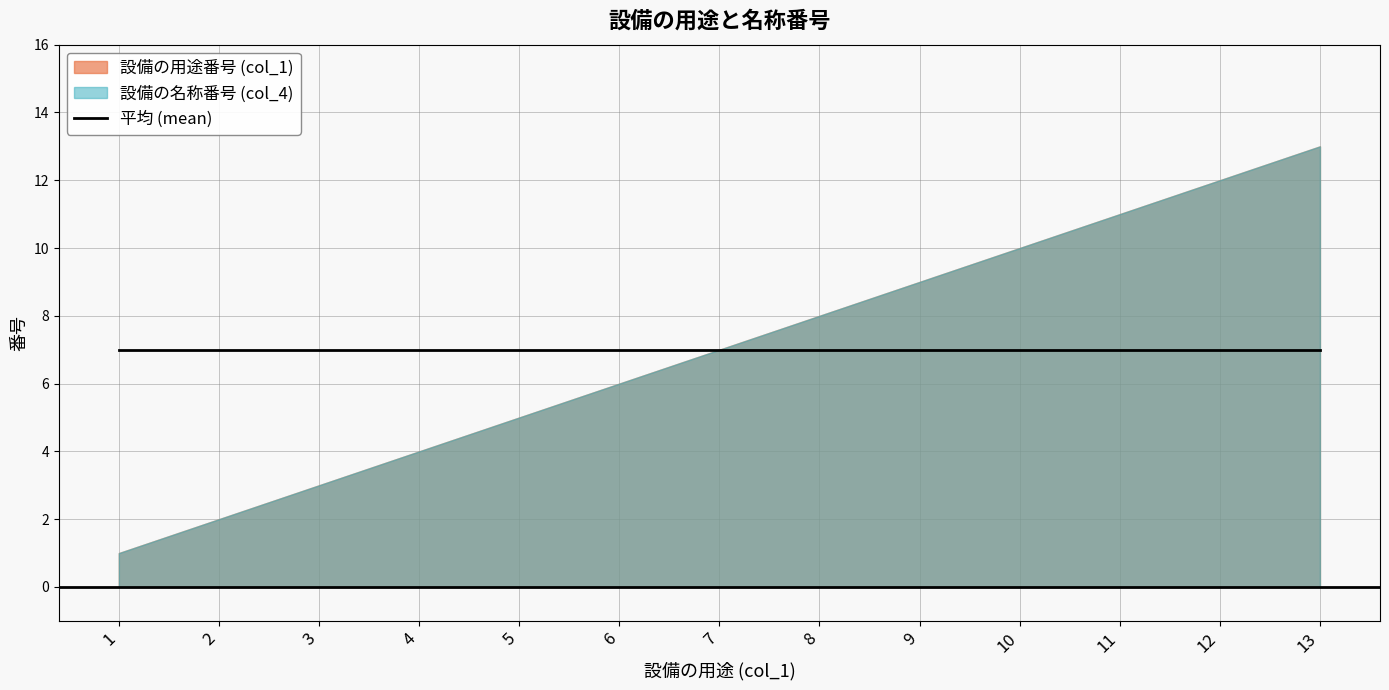

Does the chart display data point markers on the line(s)?

No